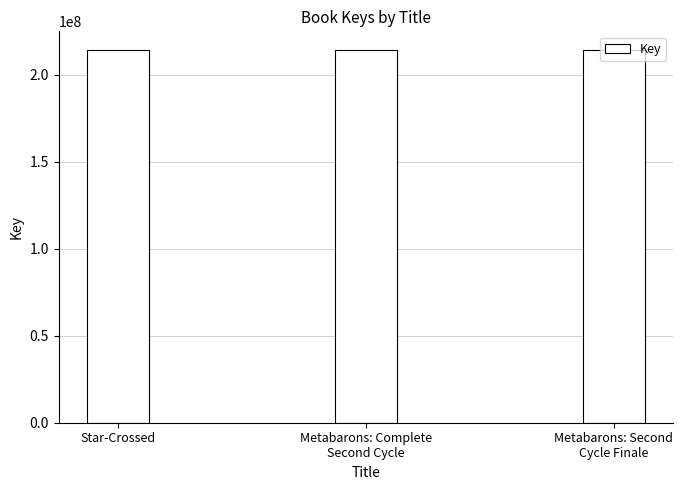

What value does the data have at Metabarons: Complete
Second Cycle?

214319985